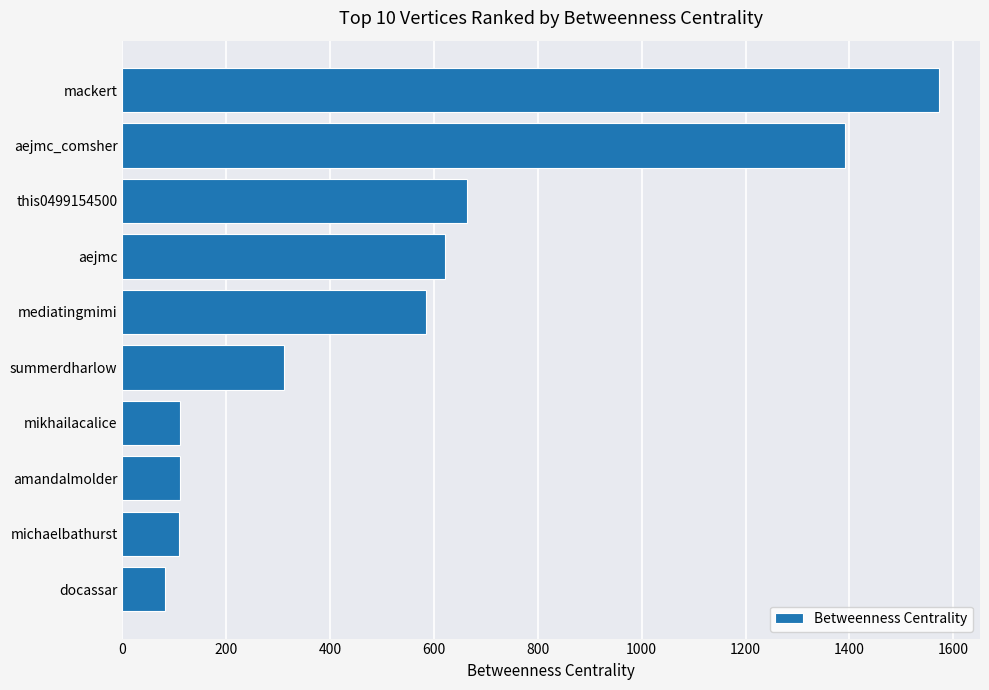

Which has a higher value, aejmc or michaelbathurst?

aejmc